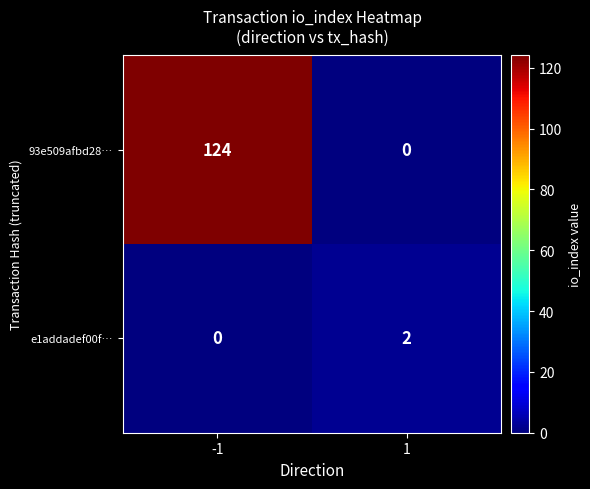

True or false: e1addadef00f… has a value of -1 at -1.

False